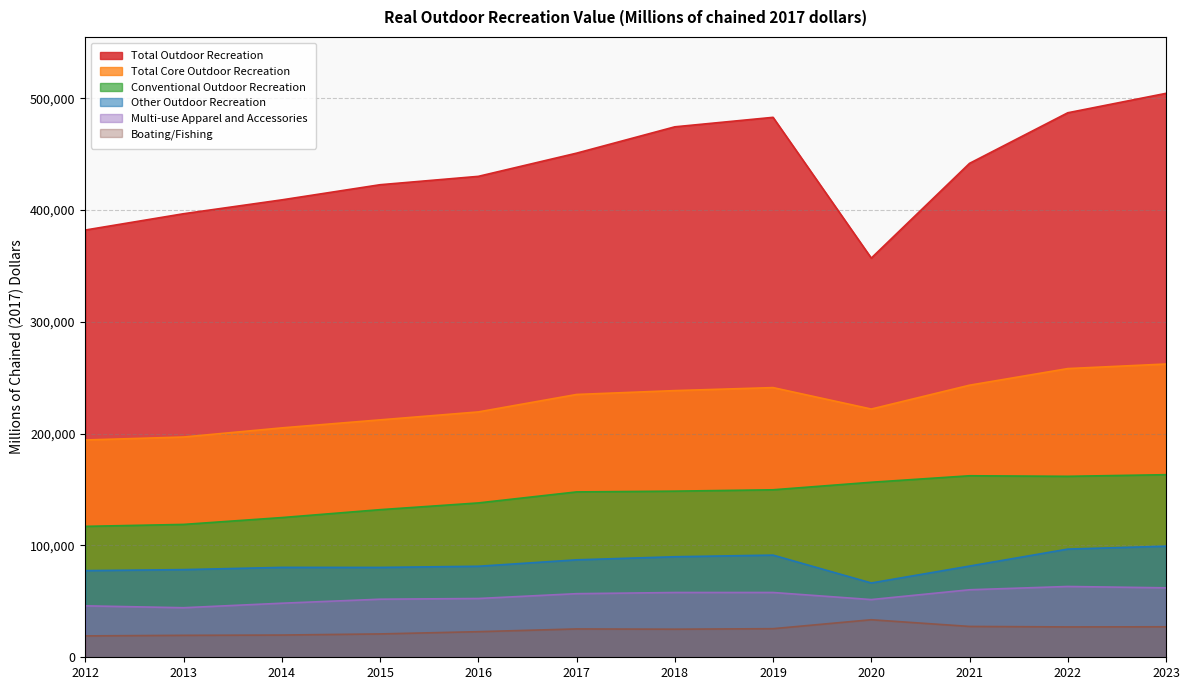

How many lines are shown in the chart?

6